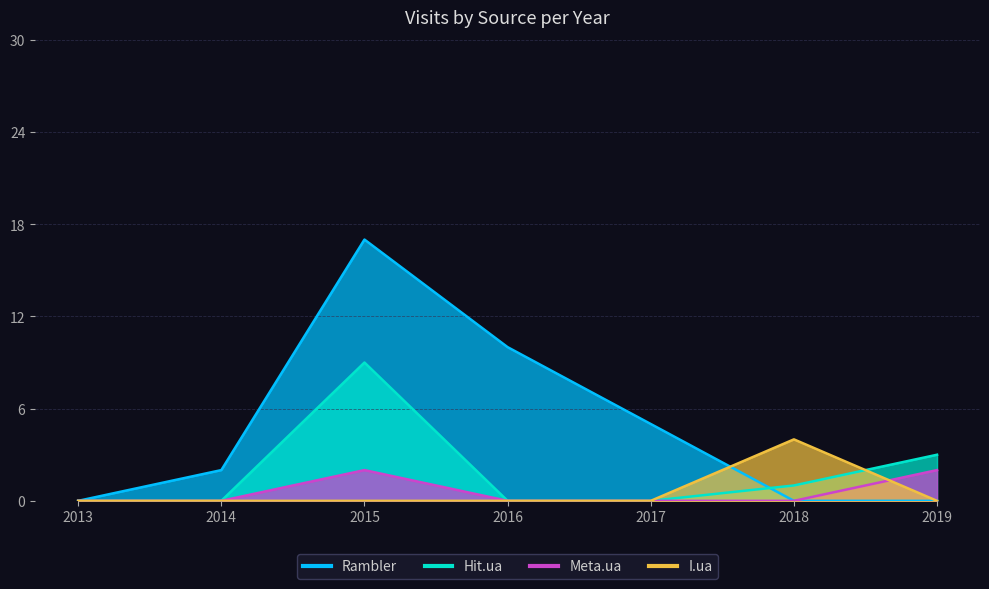

Where is the first local maximum for Rambler_line?

2015